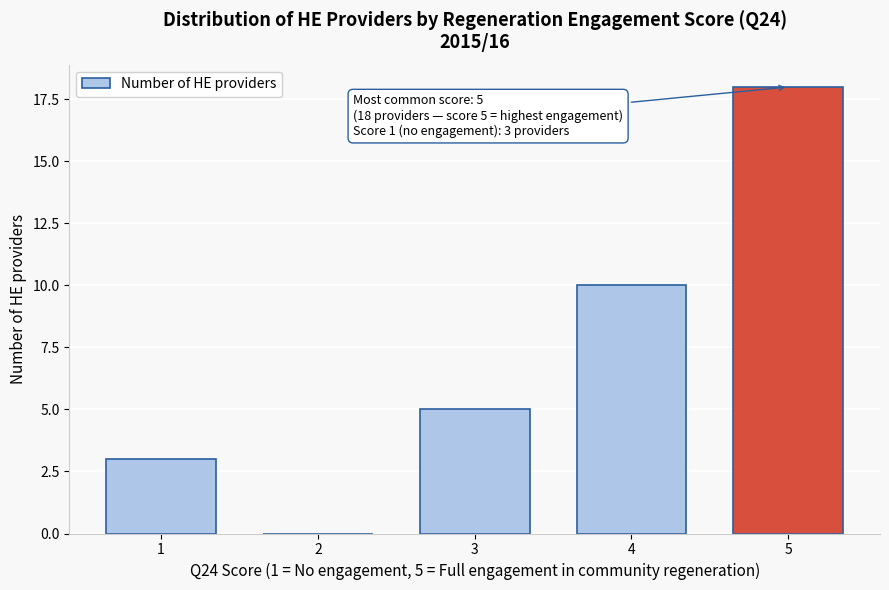

Reading left to right, extract all data points from this chart.

1=3	2=0	3=5	4=10	5=18